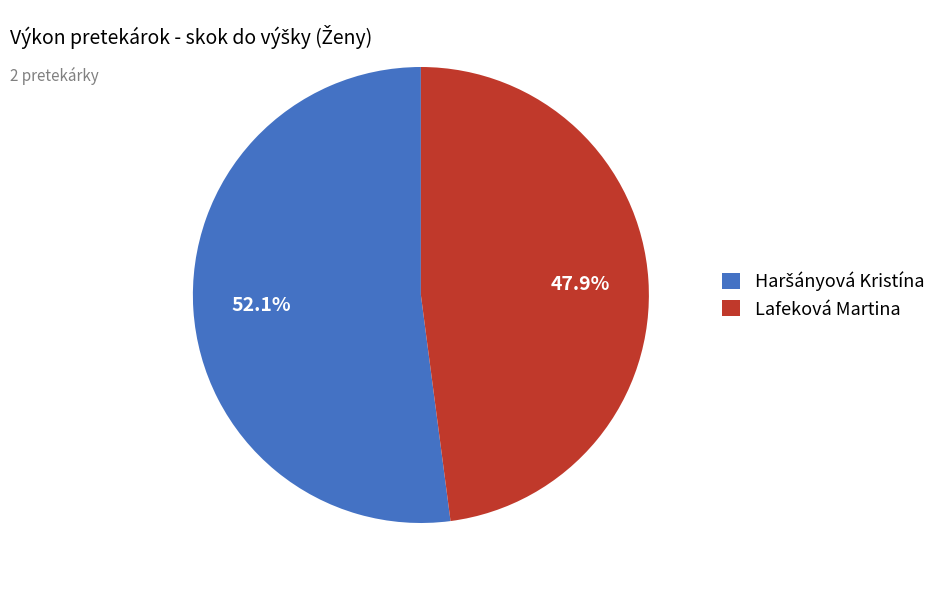

How much of the chart is everything except Lafeková Martina?

52.1%